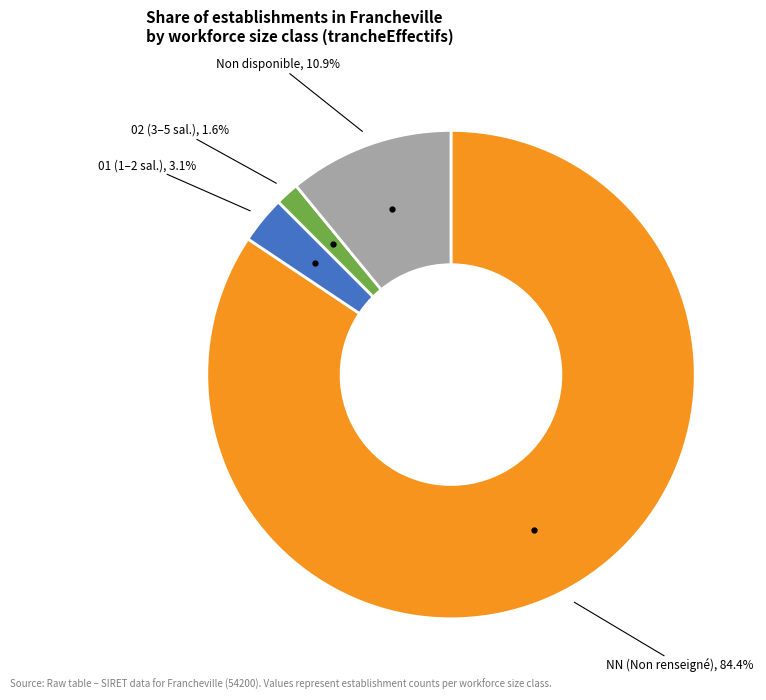

Is there a majority slice in this chart?

Yes